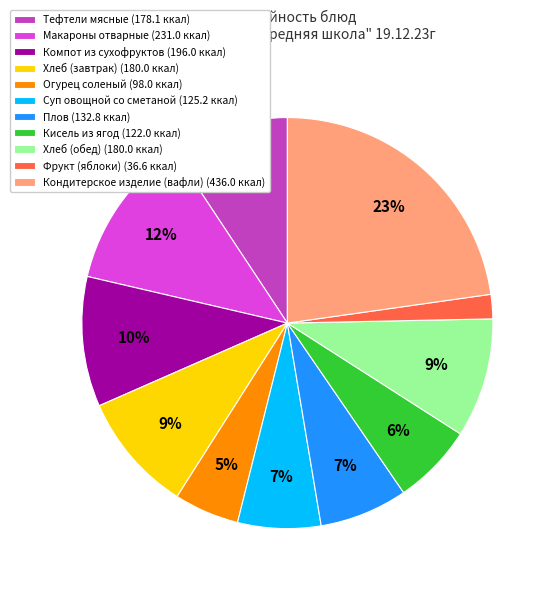

To the nearest percent, what is the combined percentage of Огурец соленый and Кондитерское изделие (вафли)?

28%